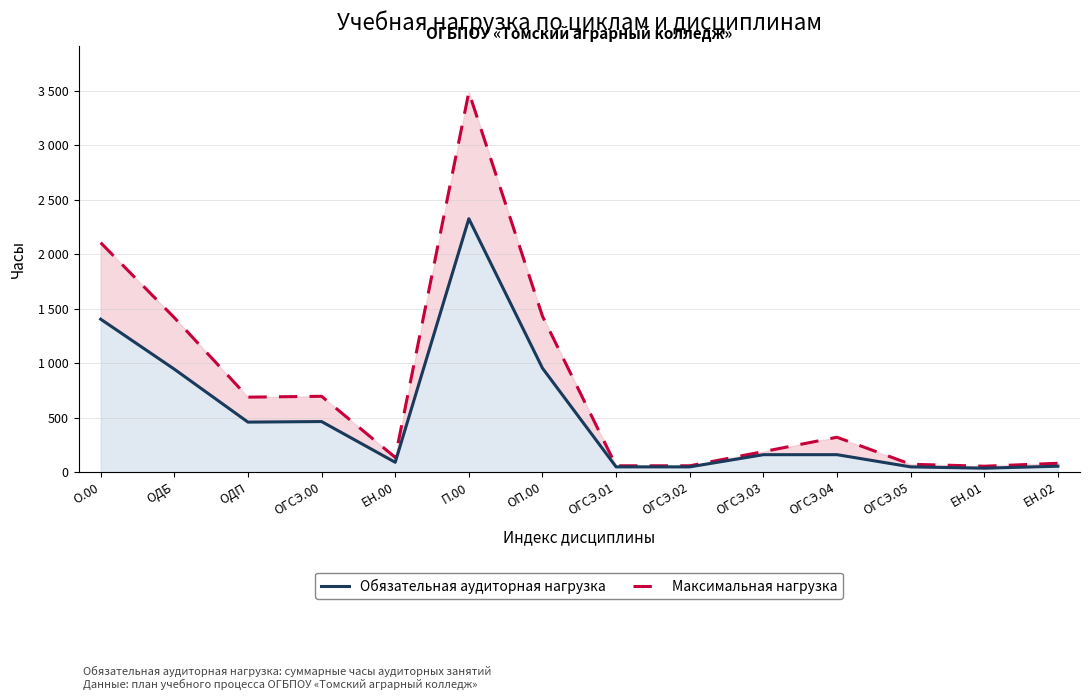

At how many categories does at least one series exceed 999?

4